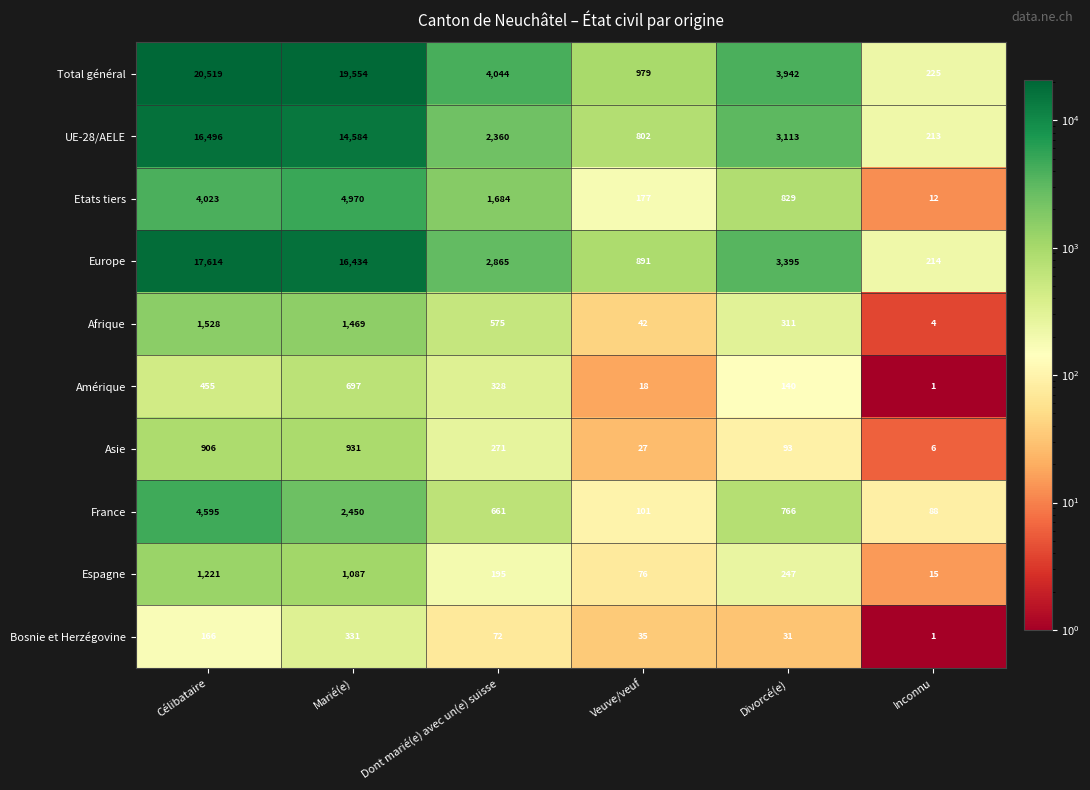

What is the sum of the Asie values at Célibataire and Divorcé(e)?

999